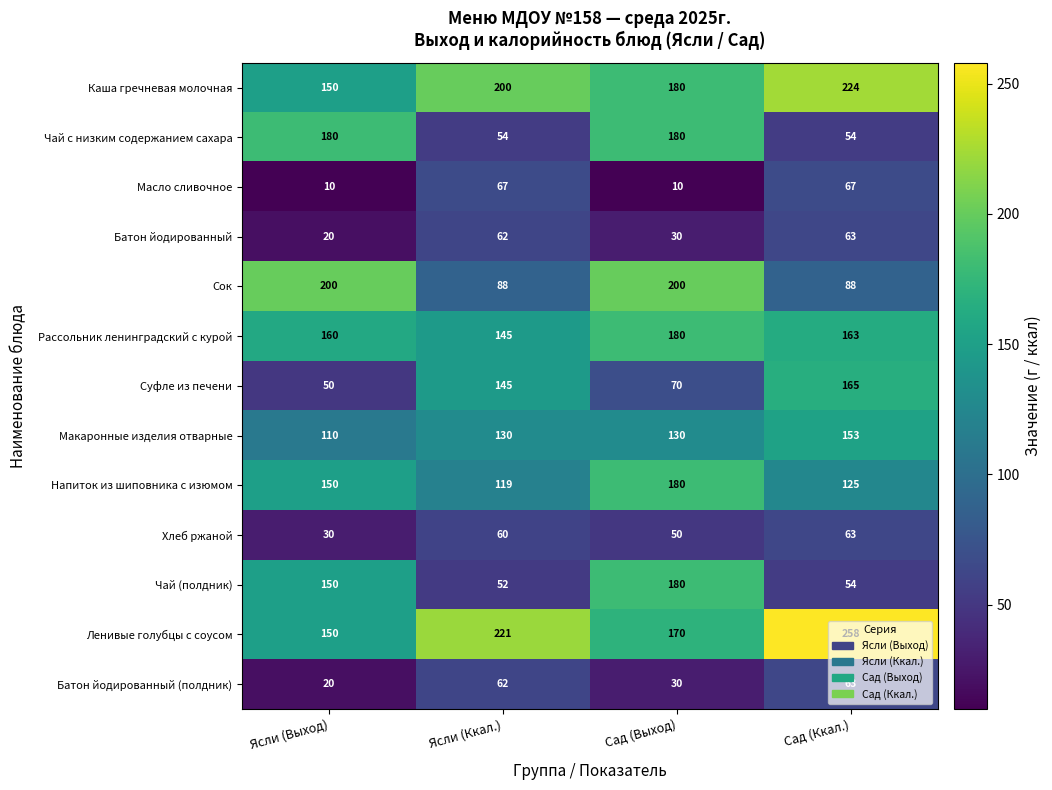

List the labels in order of Батон йодированный (полдник) value, smallest first.

Ясли (Выход), Сад (Выход), Ясли (Ккал.), Сад (Ккал.)